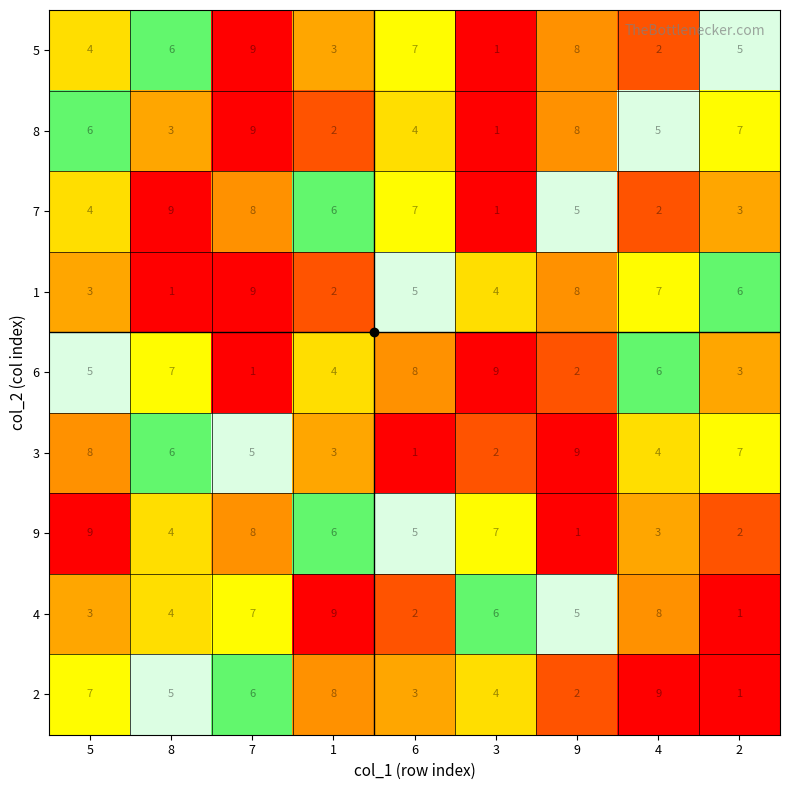

Rank the categories by 4 value from highest to lowest.

1, 4, 7, 3, 9, 8, 5, 6, 2